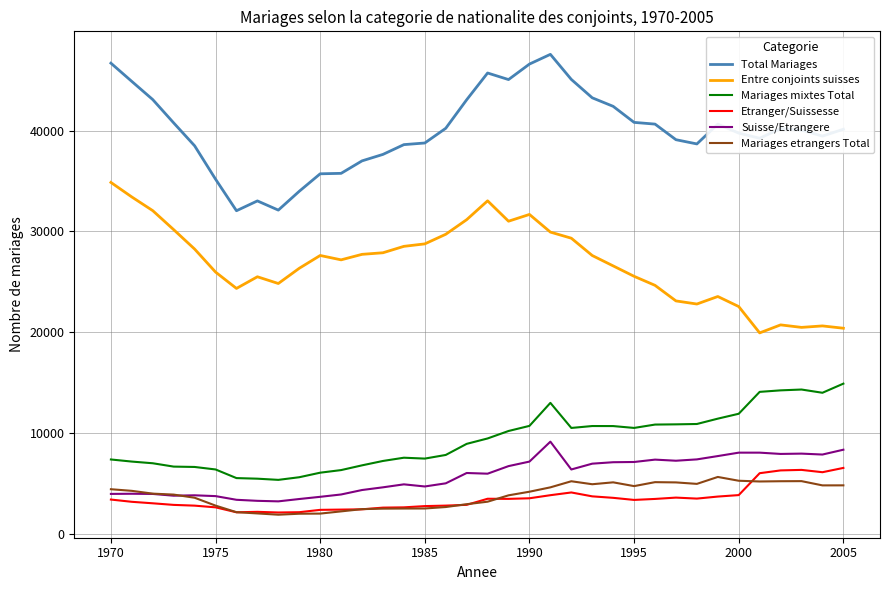

True or false: Etranger/Suissesse and Mariages mixtes Total cross at least once.

False